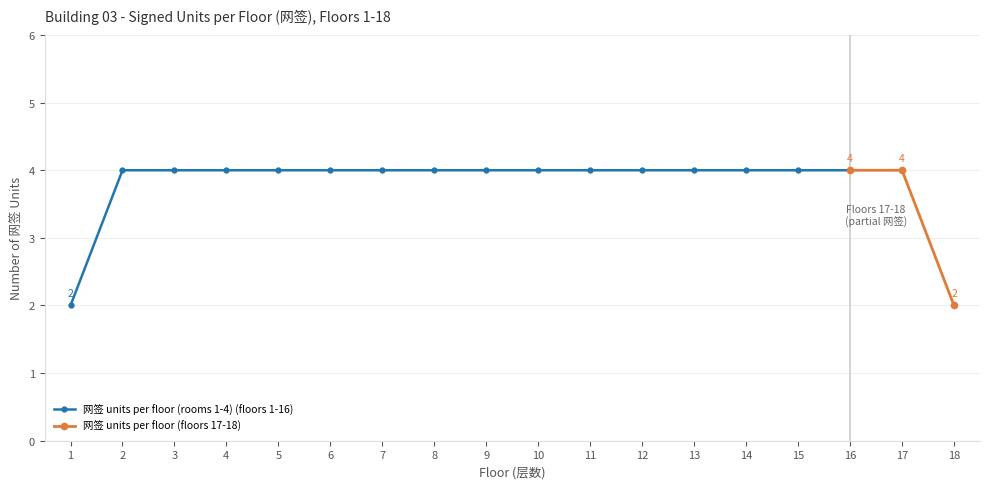

What is the sum of the values at 9 and 7?

8